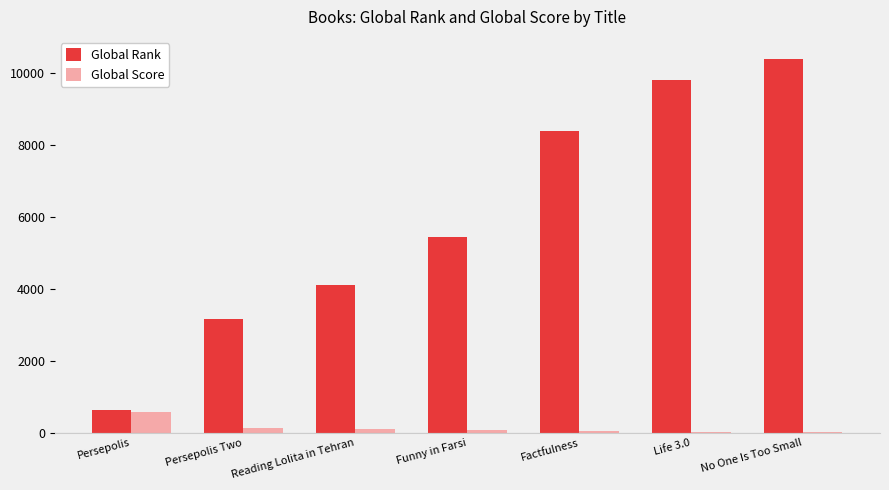

The Global Score series shows 98 at Reading Lolita in Tehran. True or false?

True